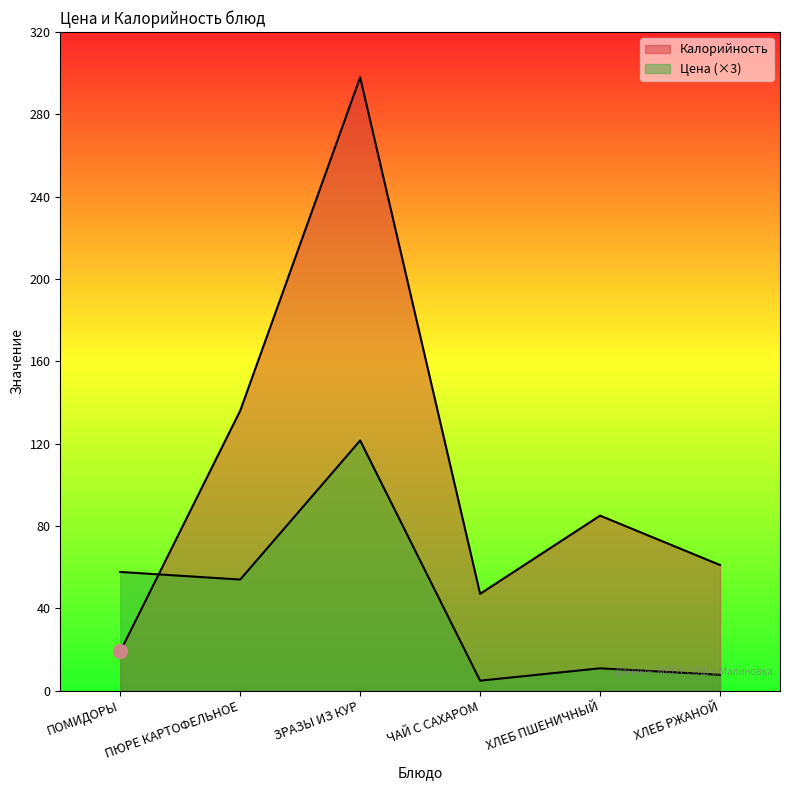

Is the value of Цена at ХЛЕБ РЖАНОЙ greater than the value of Калорийность at ЧАЙ С САХАРОМ?

No